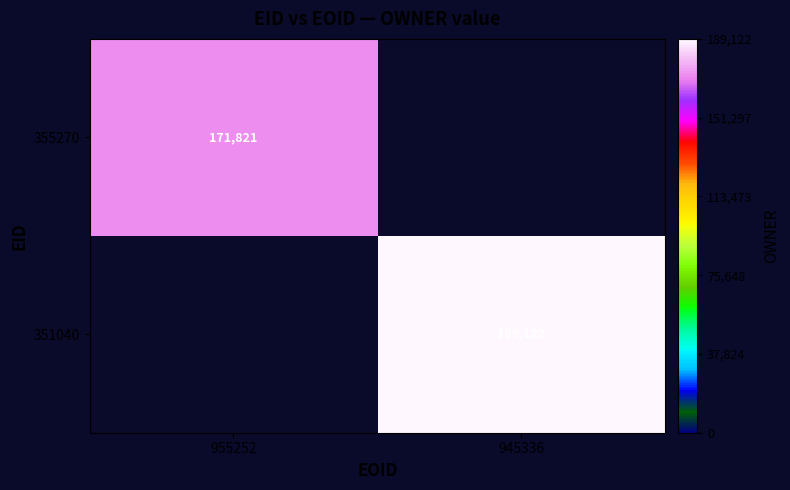

What is the greatest value displayed?

189122.0